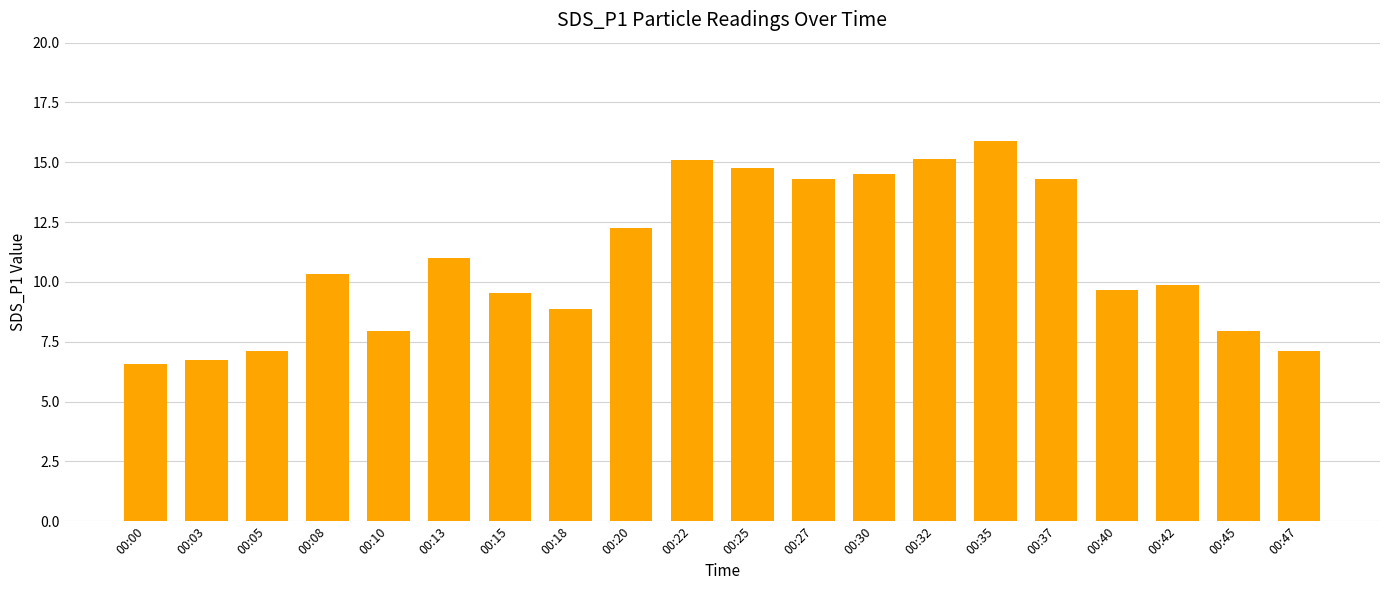

Which category has the highest value across all series?

00:35